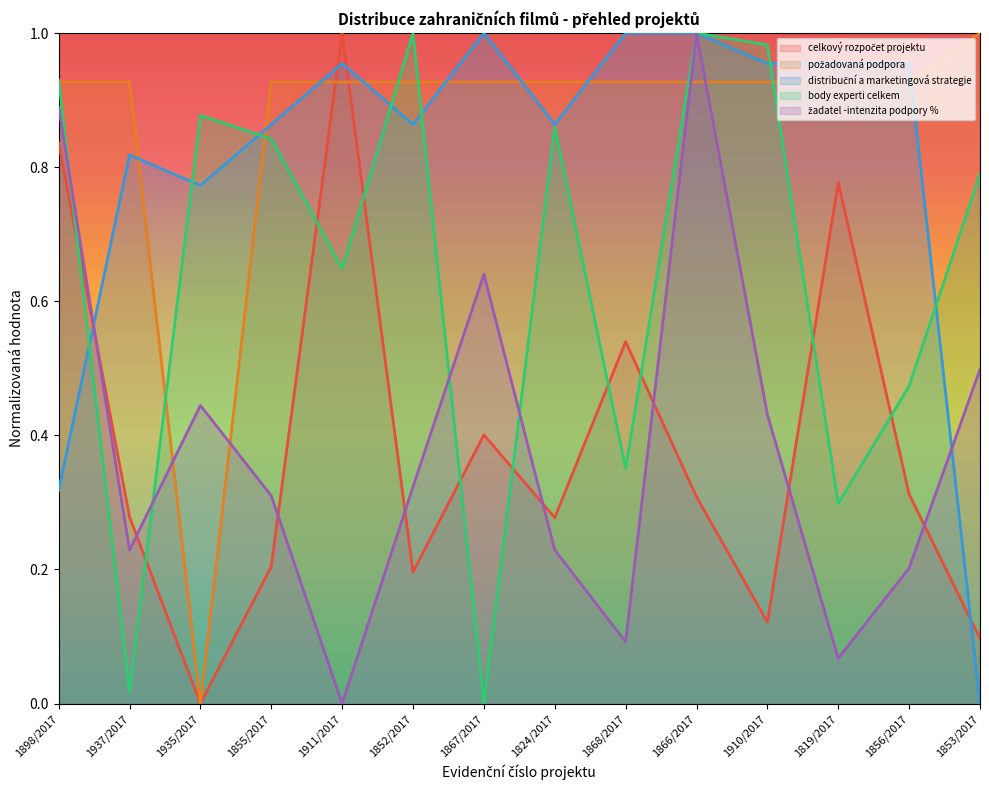

How many intersections are there between žadatel -intenzita podpory % and celkový rozpočet projektu?

8